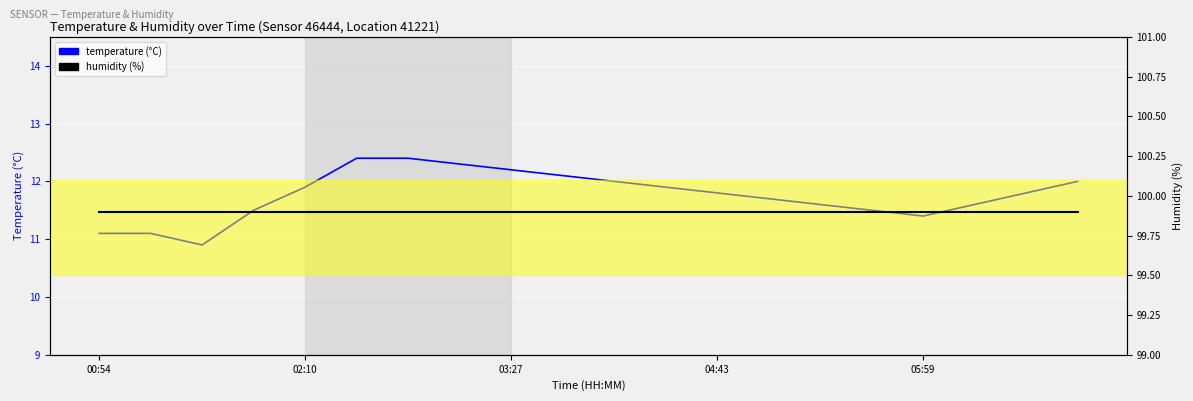

Between 05:59 and 14, which is larger?

05:59